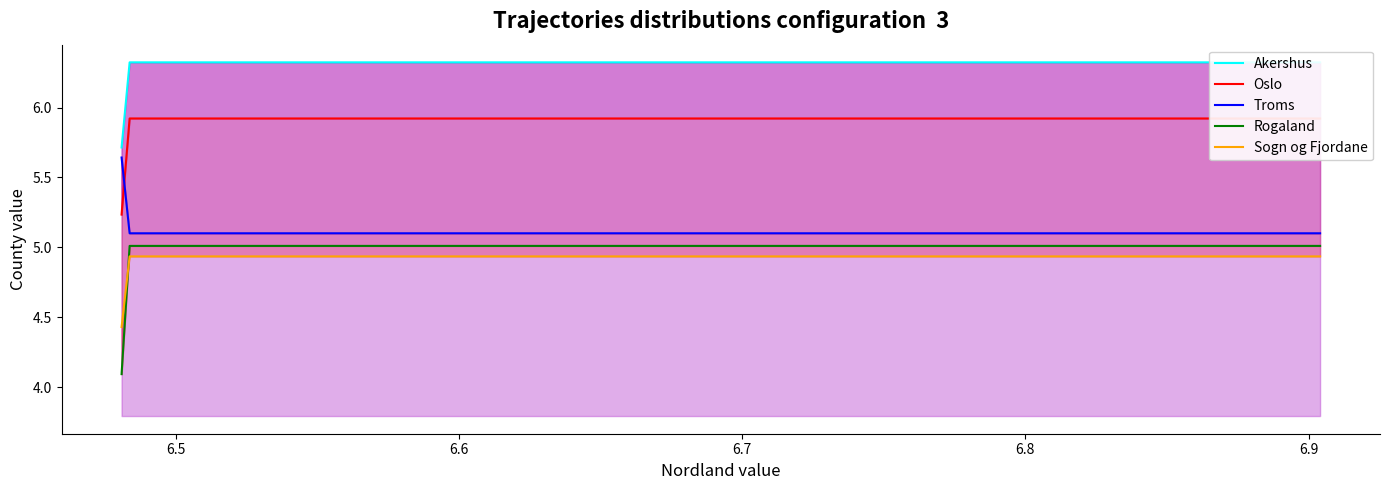

What is the minimum value for Akershus?

5.7